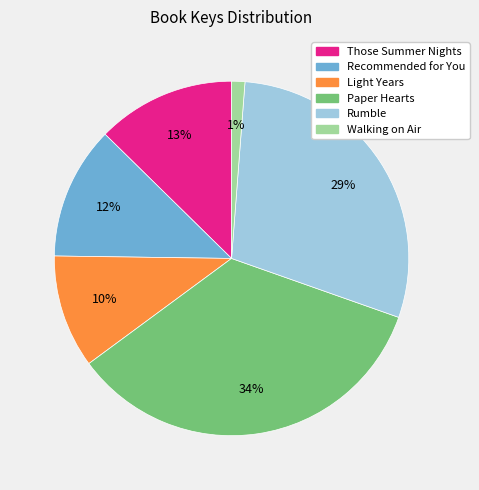

To the nearest percent, what is the difference between the largest and smallest slice percentages?

33%